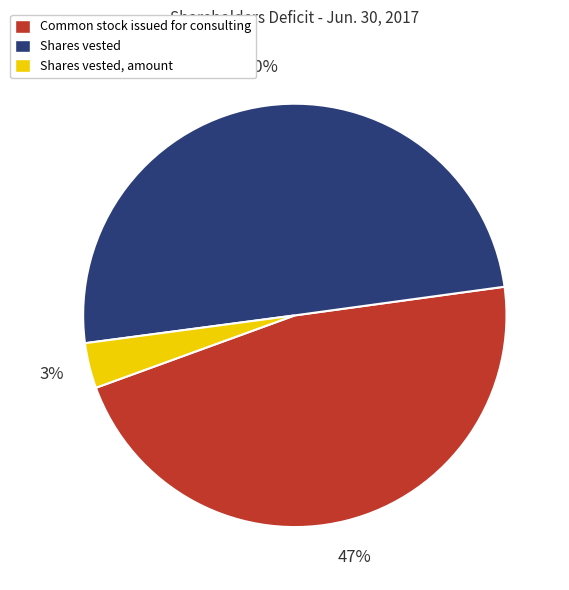

To the nearest percent, what is the average slice percentage?

33%